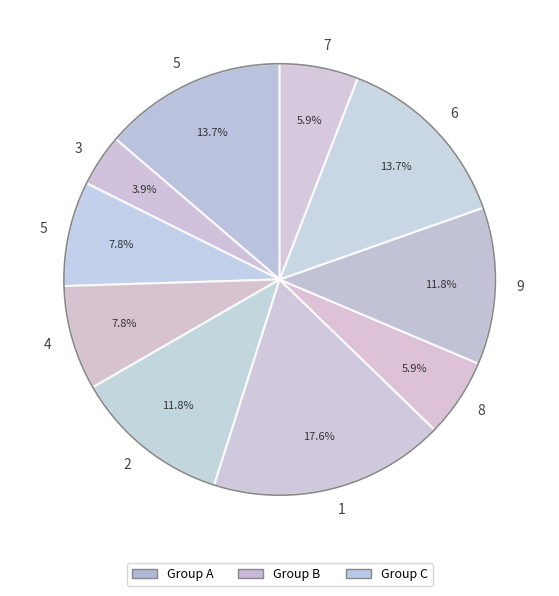

Does any single category account for the majority?

No